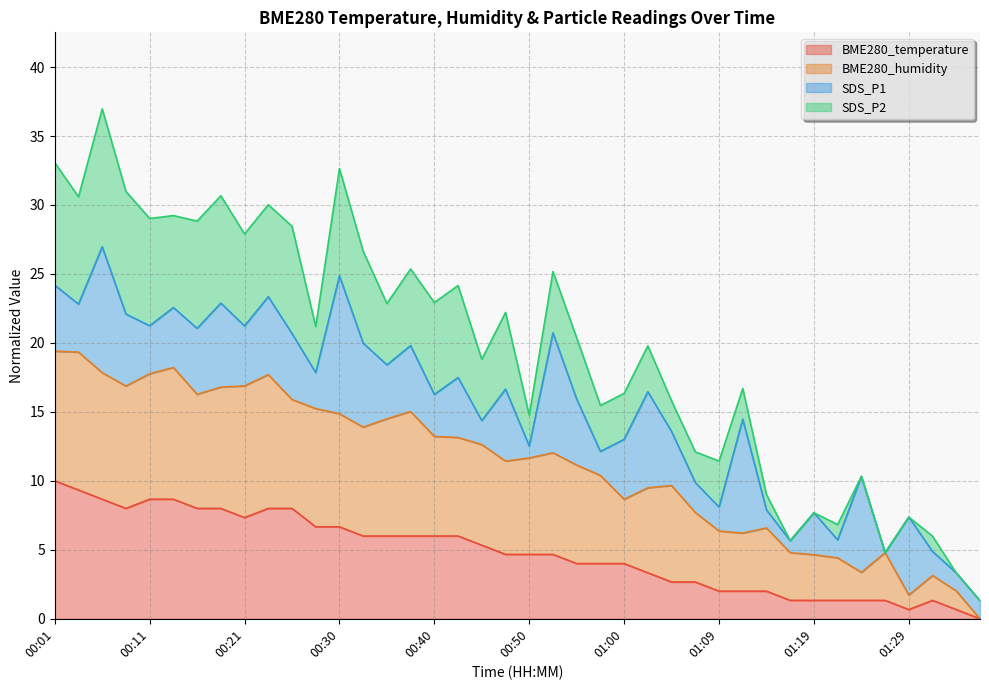

True or false: BME280_temperature has more than 1 points higher than both neighbors.

False